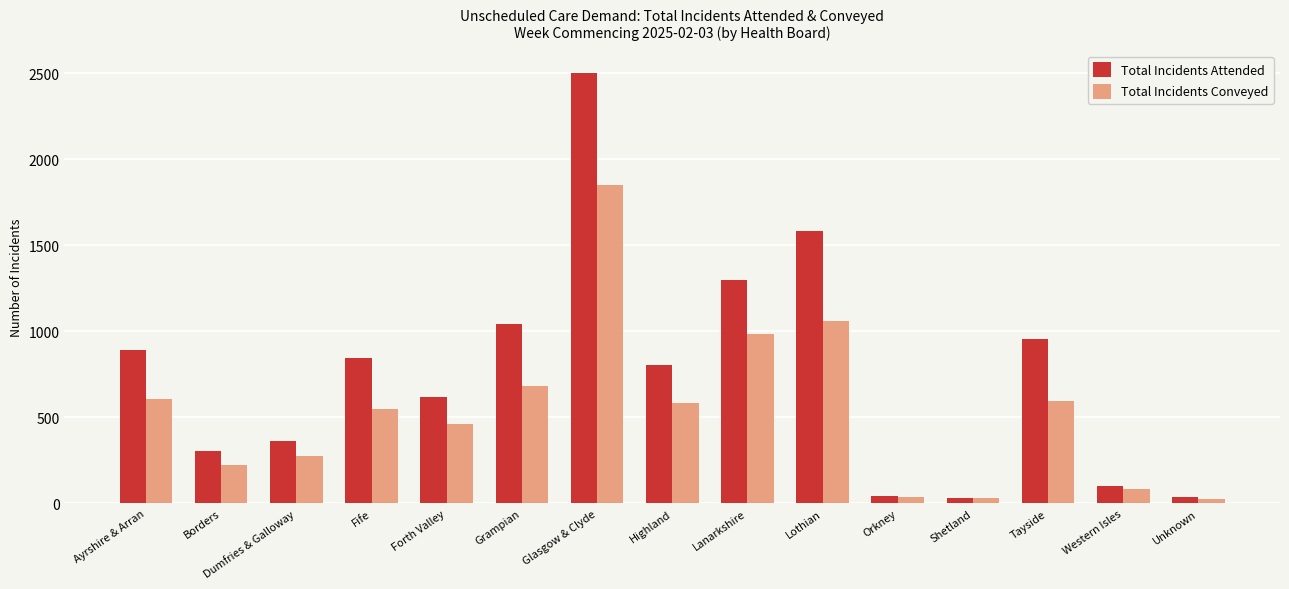

Which series has the largest total across all categories?

Total Incidents Attended